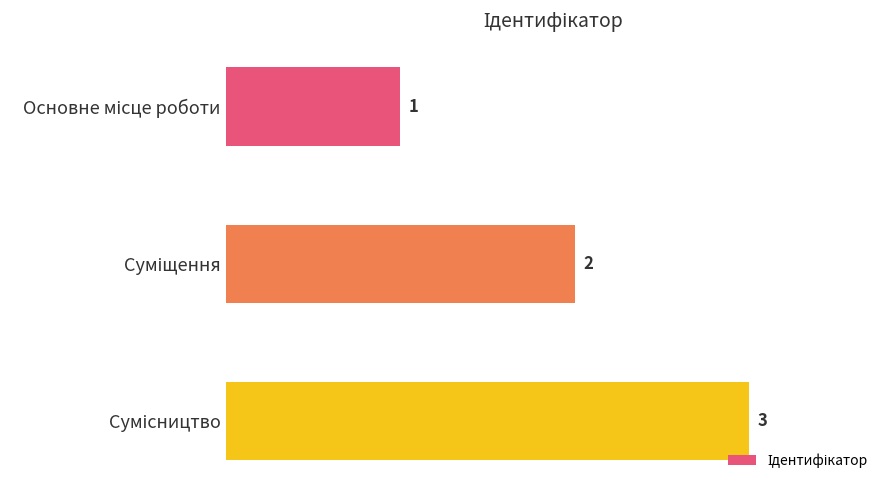

What is the sum of all values?

6